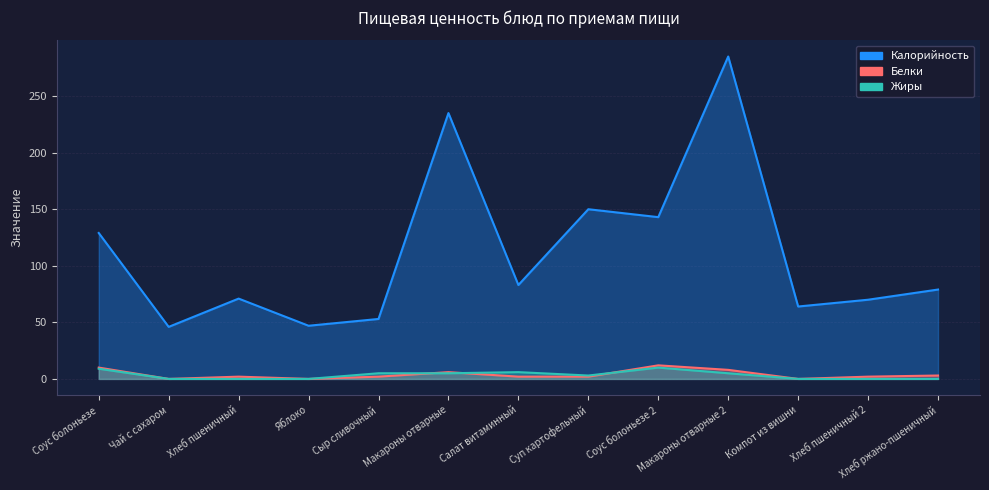

What are all the series names shown in the legend?

Калорийность, Белки, Жиры